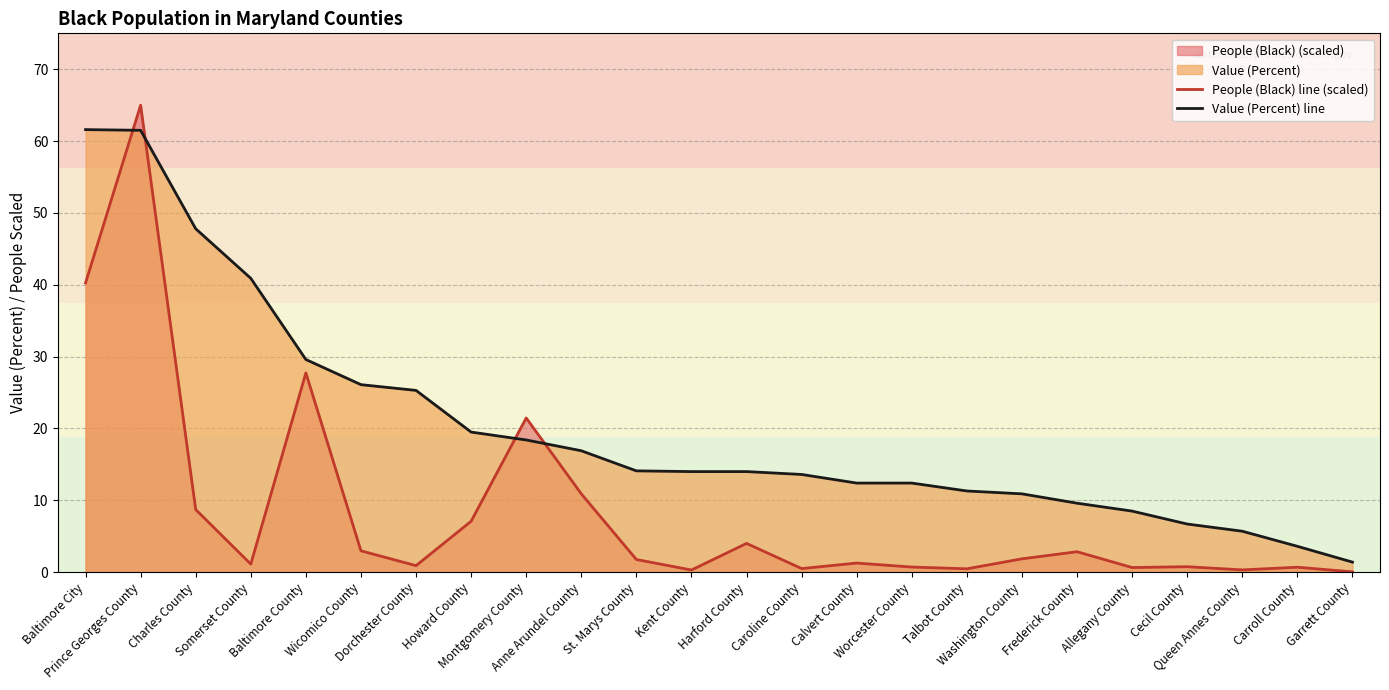

At how many categories does at least one series exceed 42?

3